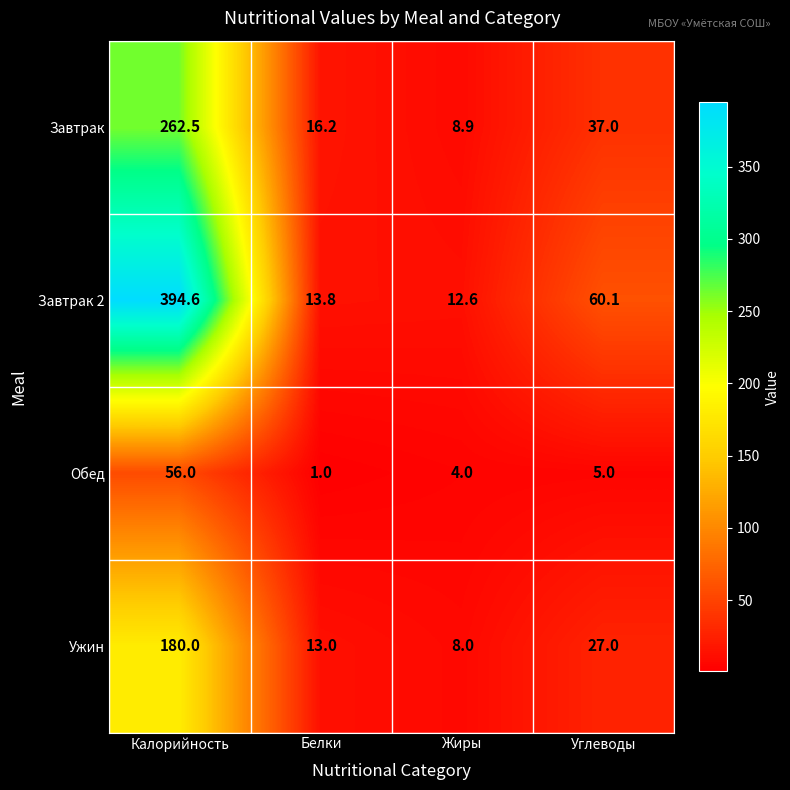

List the series in order of their peak value, lowest first.

Обед, Ужин, Завтрак, Завтрак 2